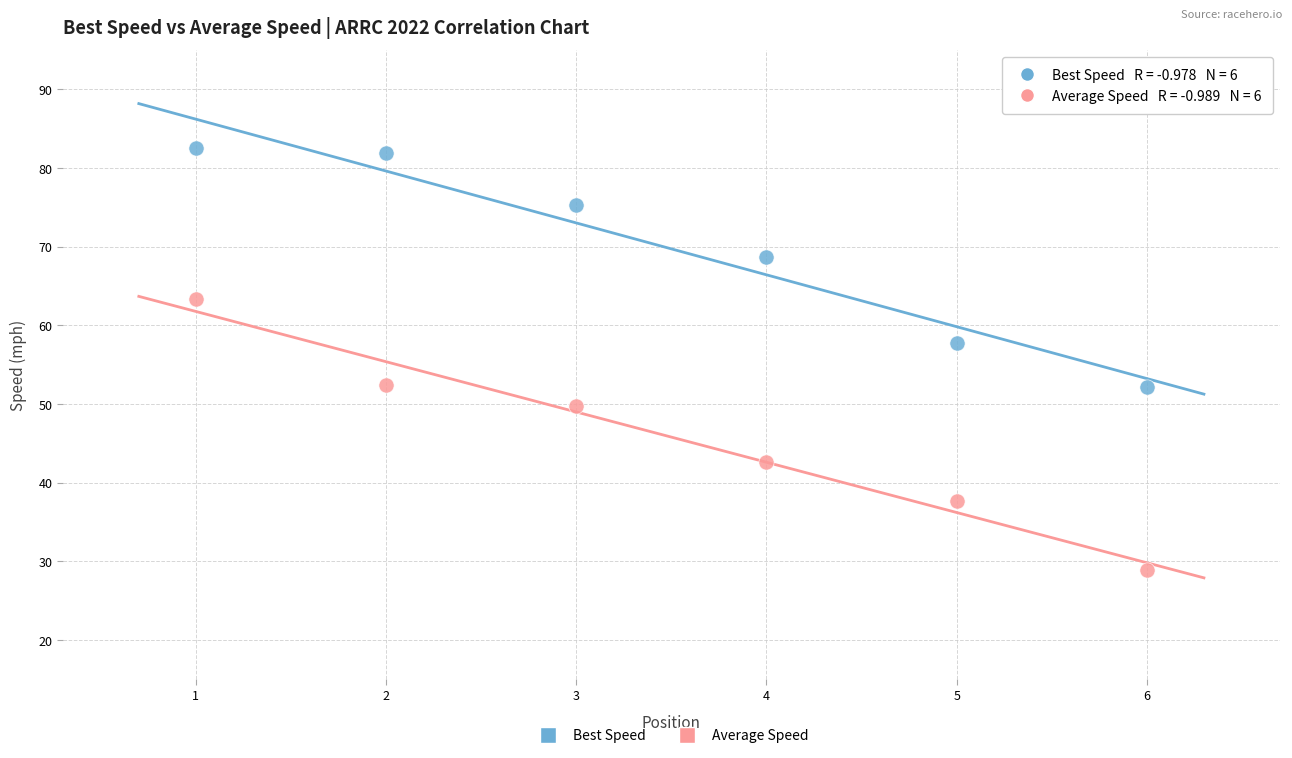

Across all data points, what is the range of X values (max minus min)?

5.0